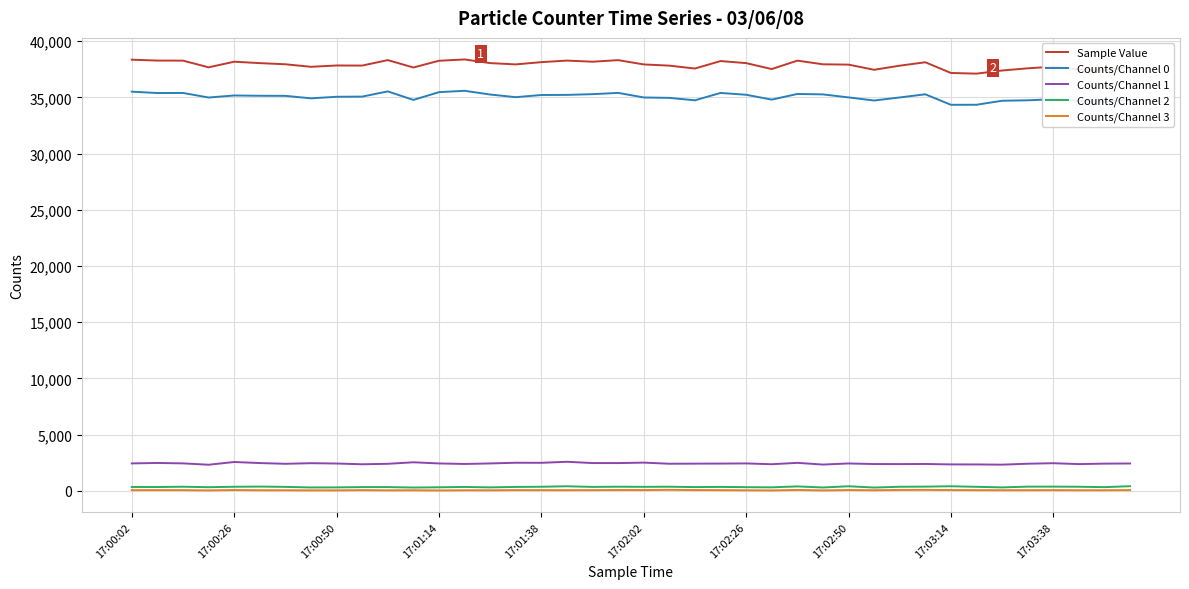

True or false: Counts/Channel 2 has more than 1 points higher than both neighbors.

True